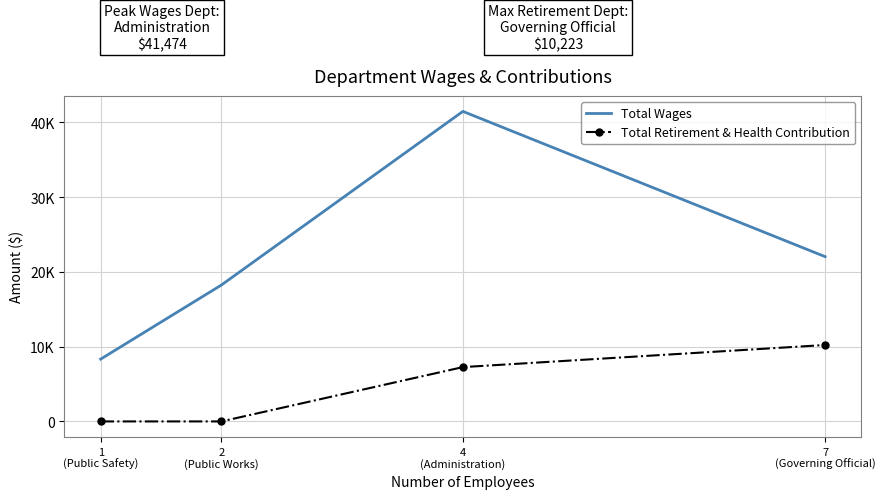

Which series has the widest spread of values?

Total Wages